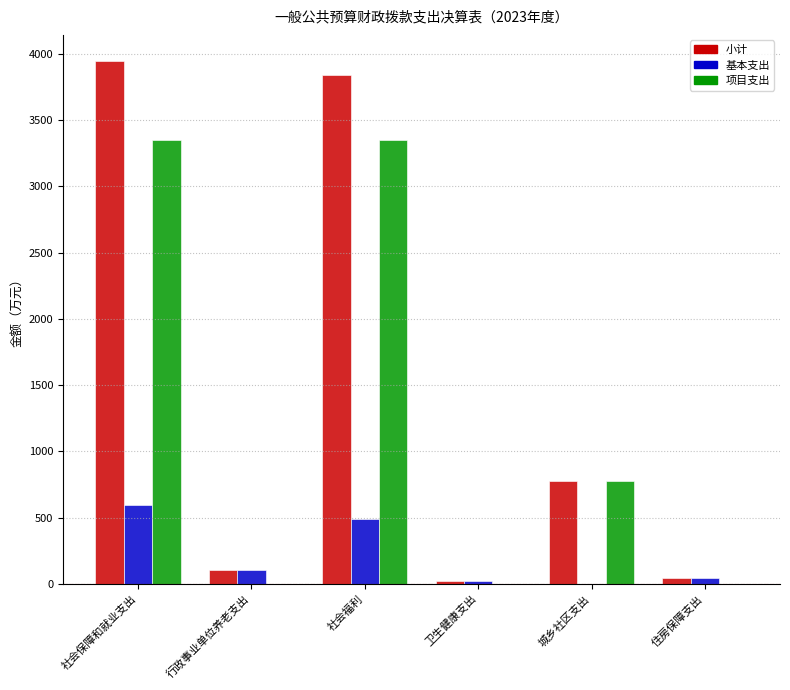

What is the difference between the 项目支出 values at 社会福利 and 行政事业单位养老支出?

3349.5